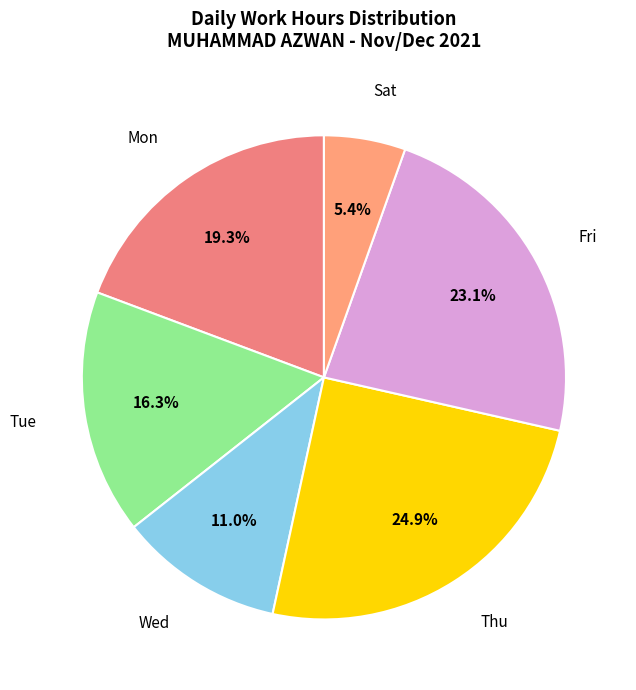

Which has a higher value, Sat or Fri?

Fri